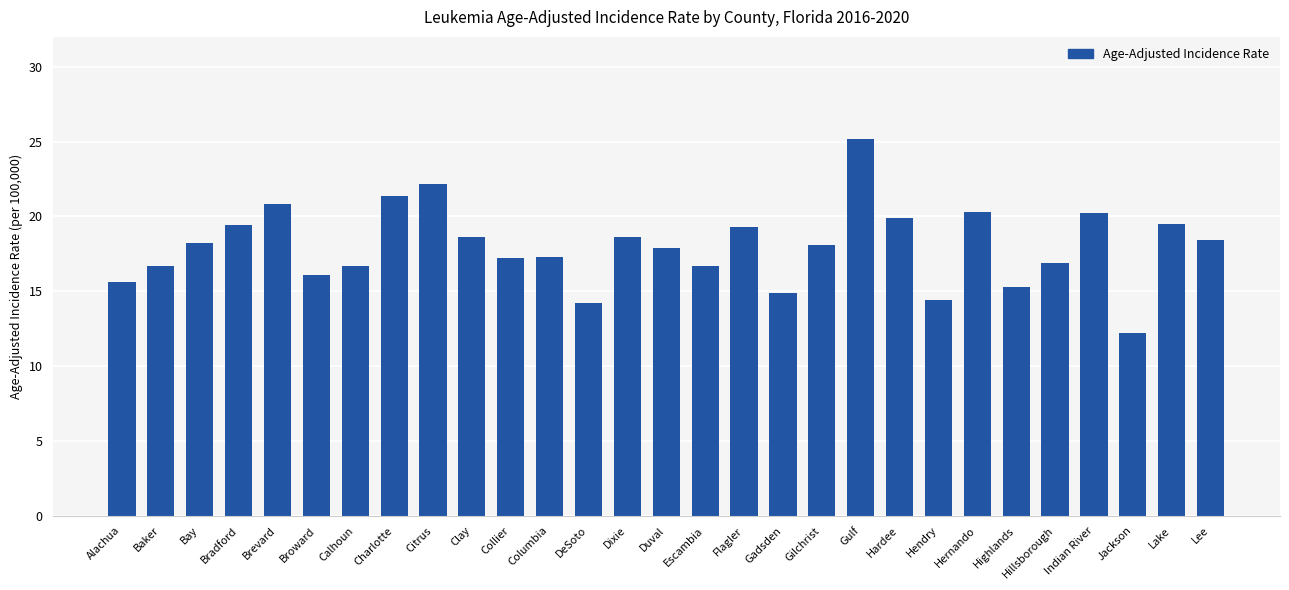

What is the value of the 4th bar from the left?

19.4